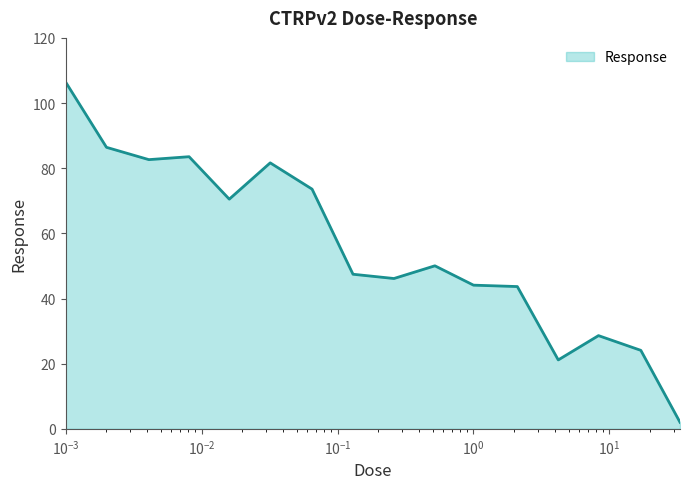

What is the greatest value displayed?

106.5